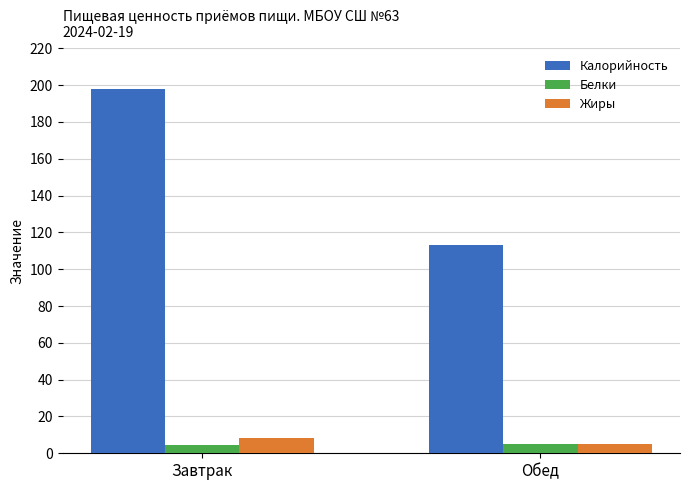

What is the average value of the Жиры series?

6.8